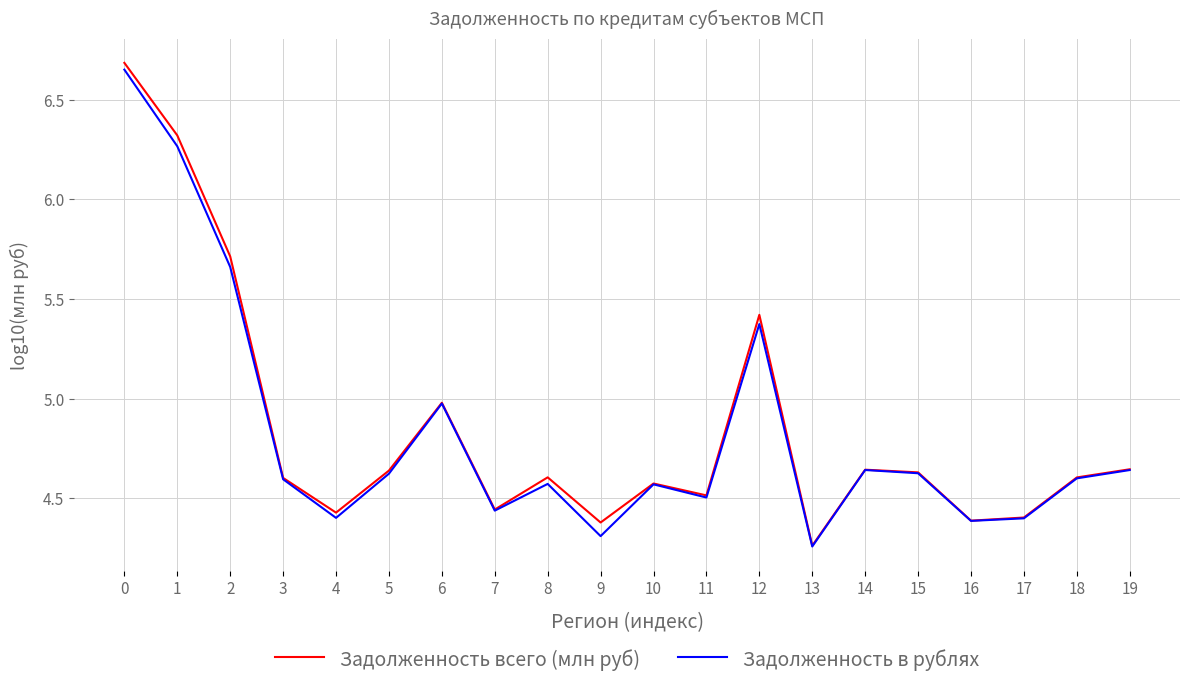

Is it true that Задолженность всего (млн руб) equals 7.9 at 5?

False